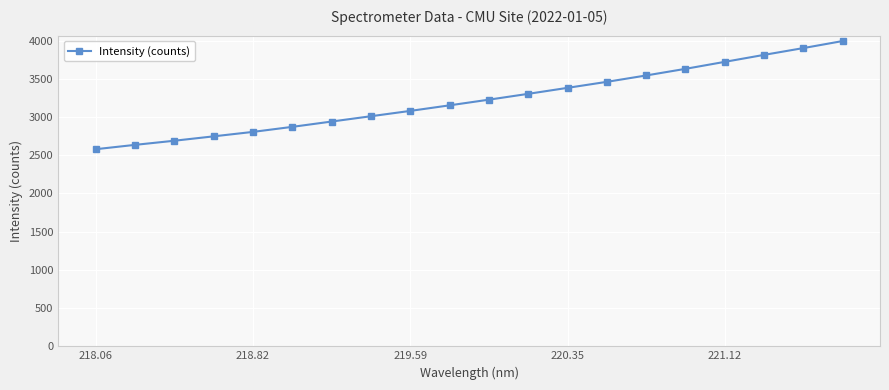

How many data points does each series have?

20